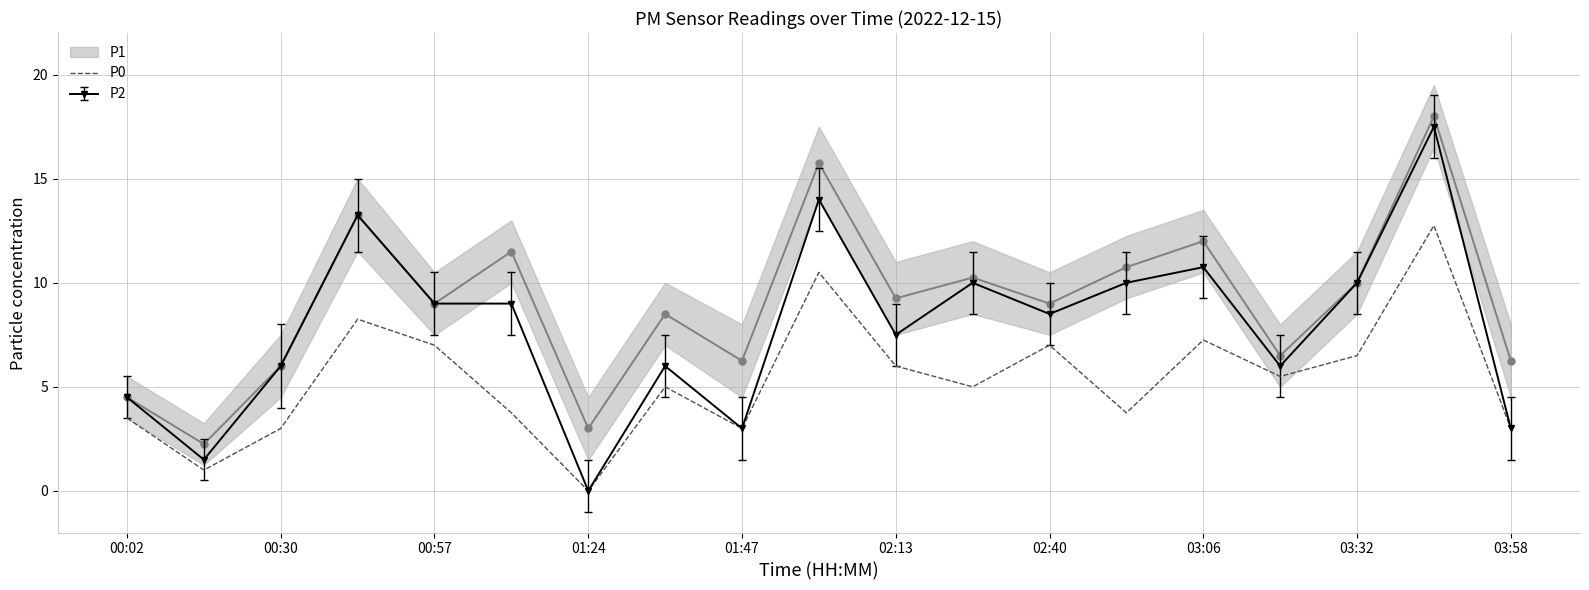

How many data points are above 5?

9